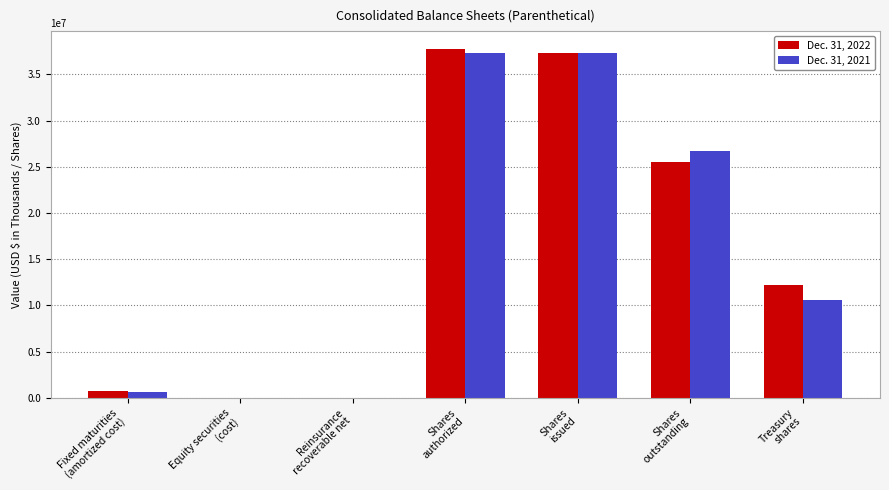

Are the bars grouped side by side (vs. stacked)?

Yes